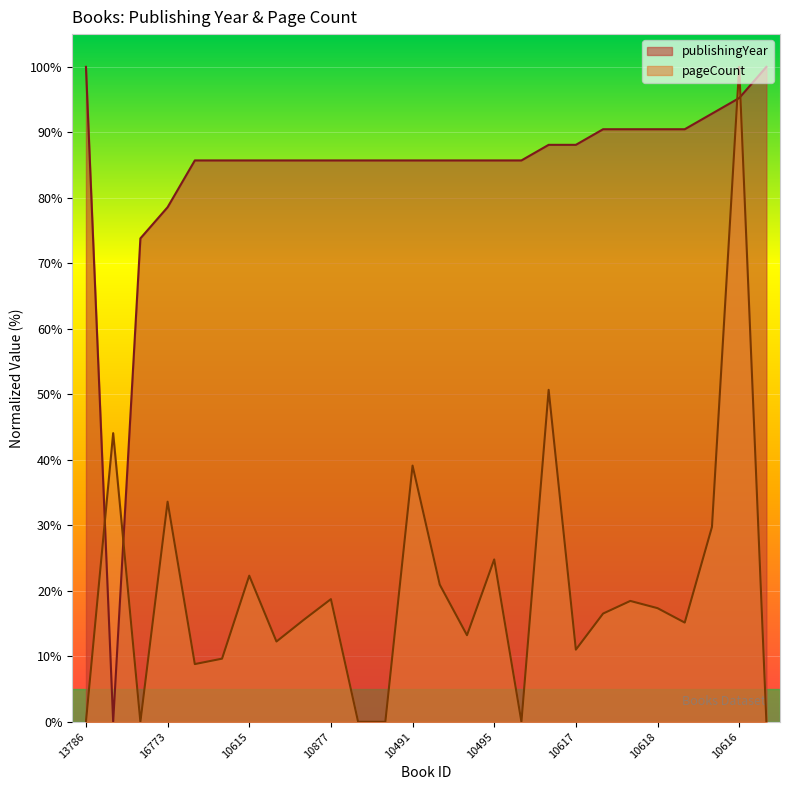

True or false: pageCount has a value of 4.0 at 10496.

False